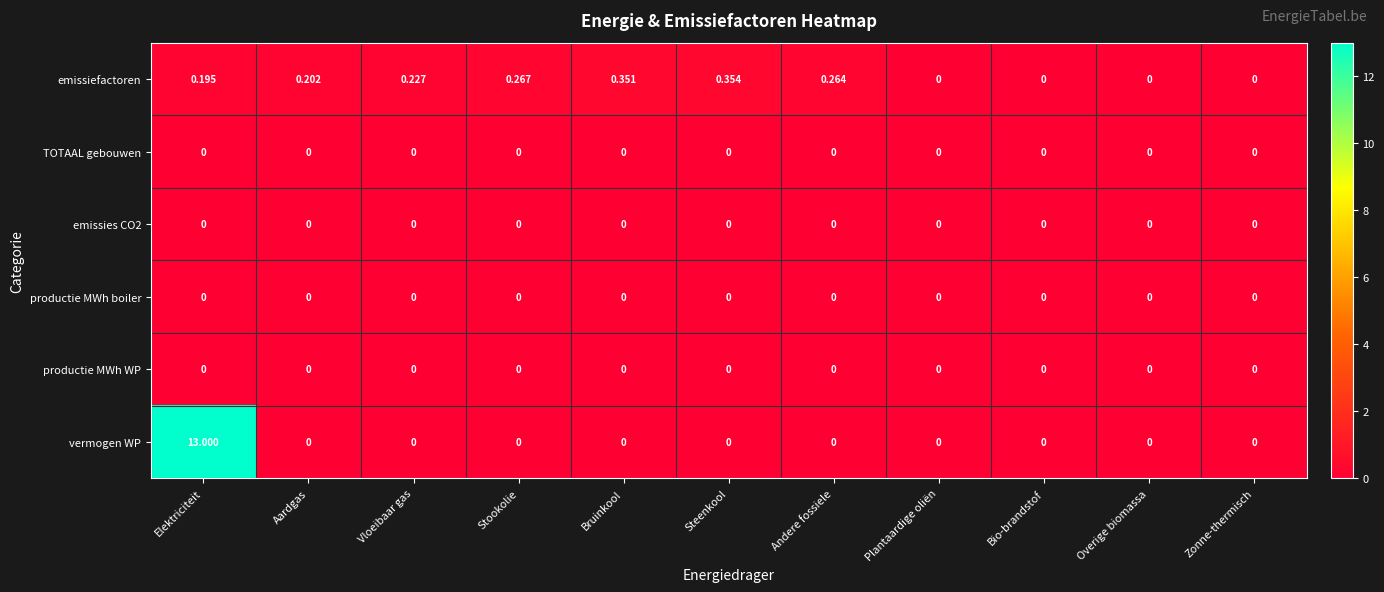

Which series has the widest spread of values?

vermogen WP